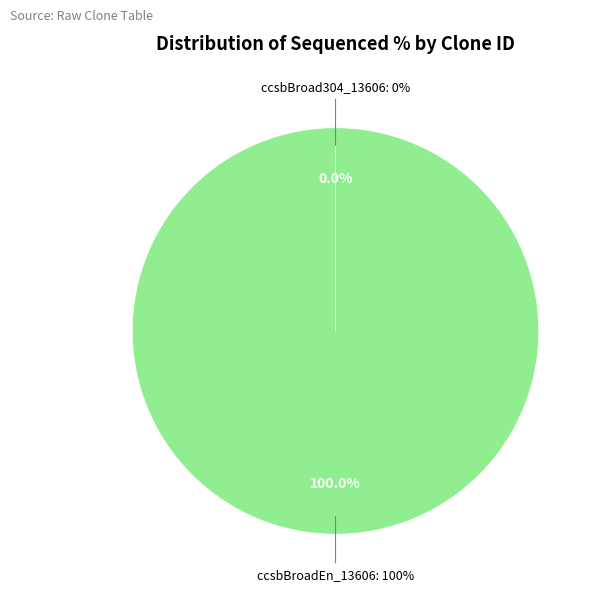

How many segments does this pie chart have?

2